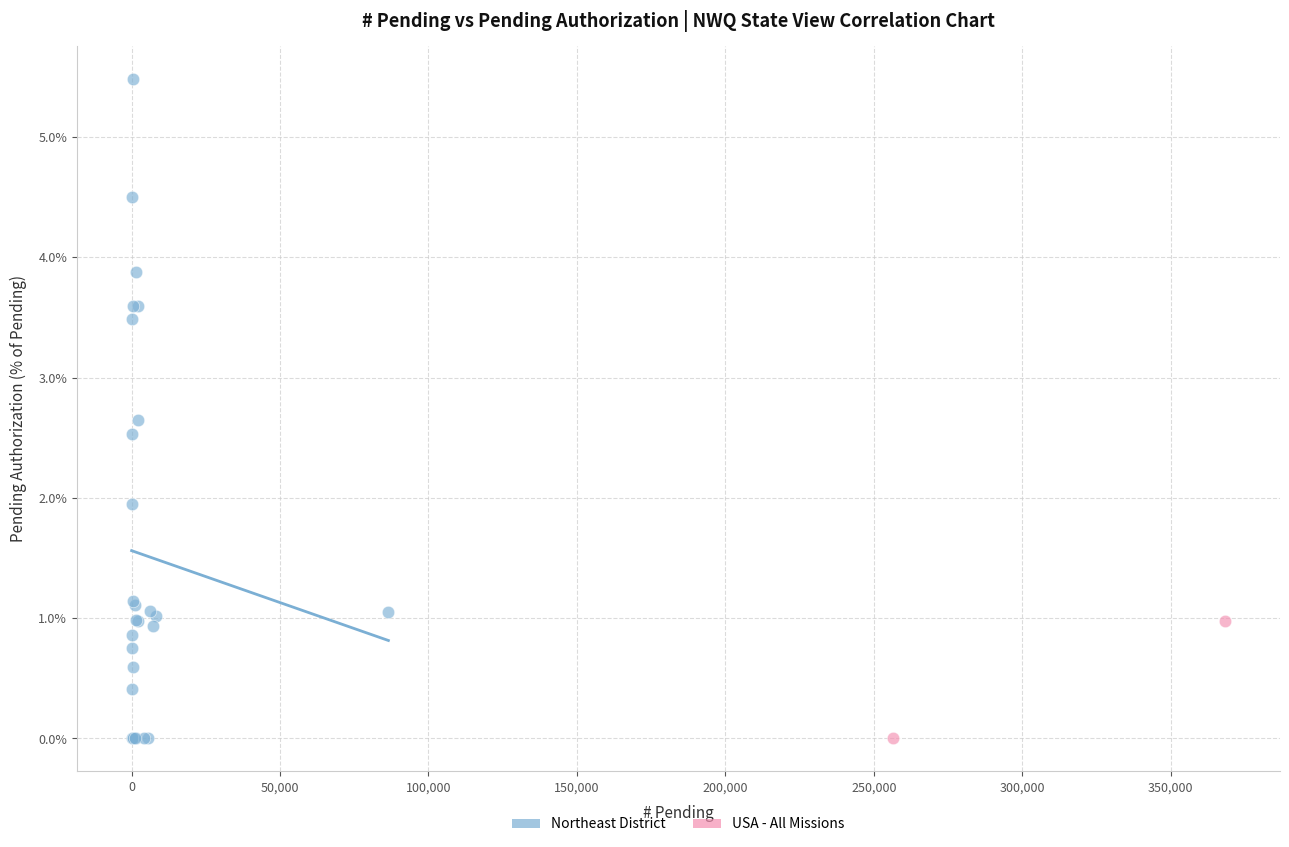

What are all the series names shown in the legend?

Northeast District, USA - All Missions